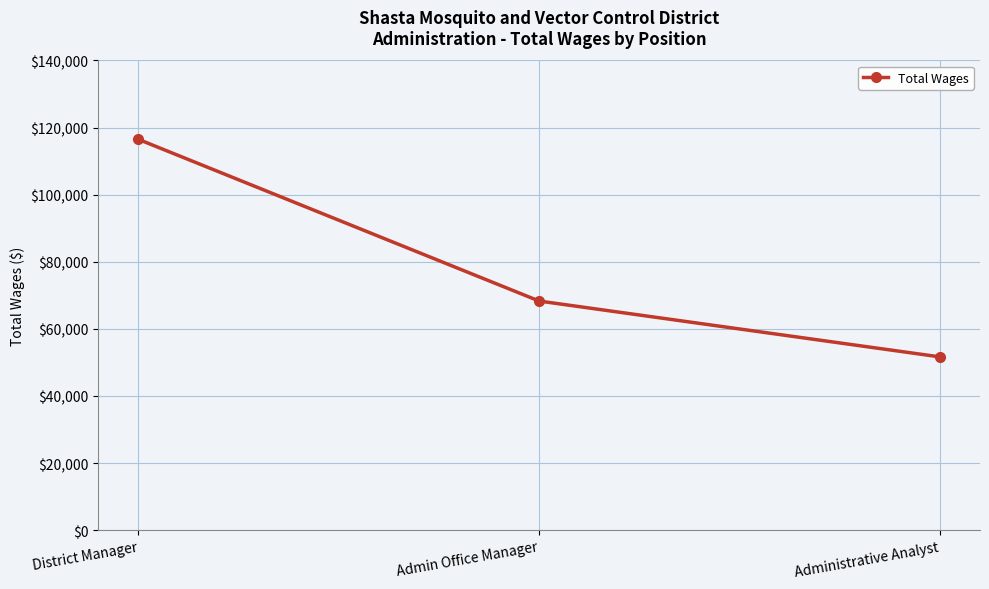

What is the label of the 1st point from the right?

Administrative Analyst